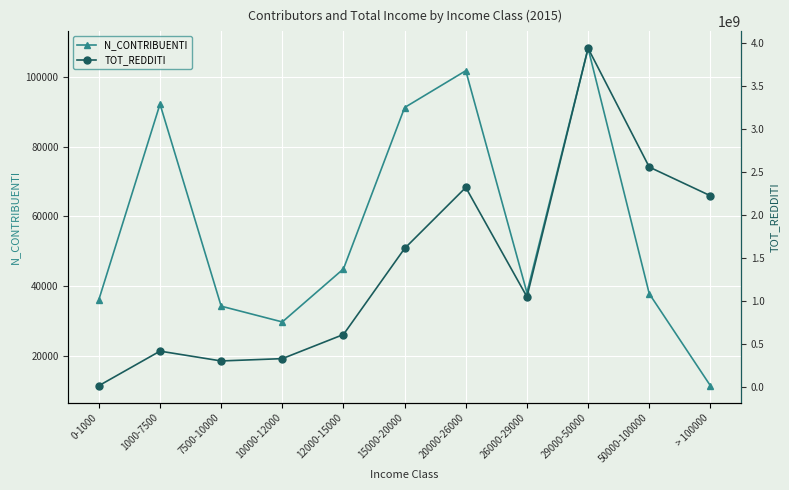

Reading left to right, transcribe all the data shown in this chart.

N_CONTRIBUENTI: 36139	92163	34266	29747	44948	91178	101721	38136	108160	37841	11481
TOT_REDDITI: 12080277	414501267	300078845	327023029	608002240	1609672209	2319478319	1046719382	3939699354	2556941701	2222910500